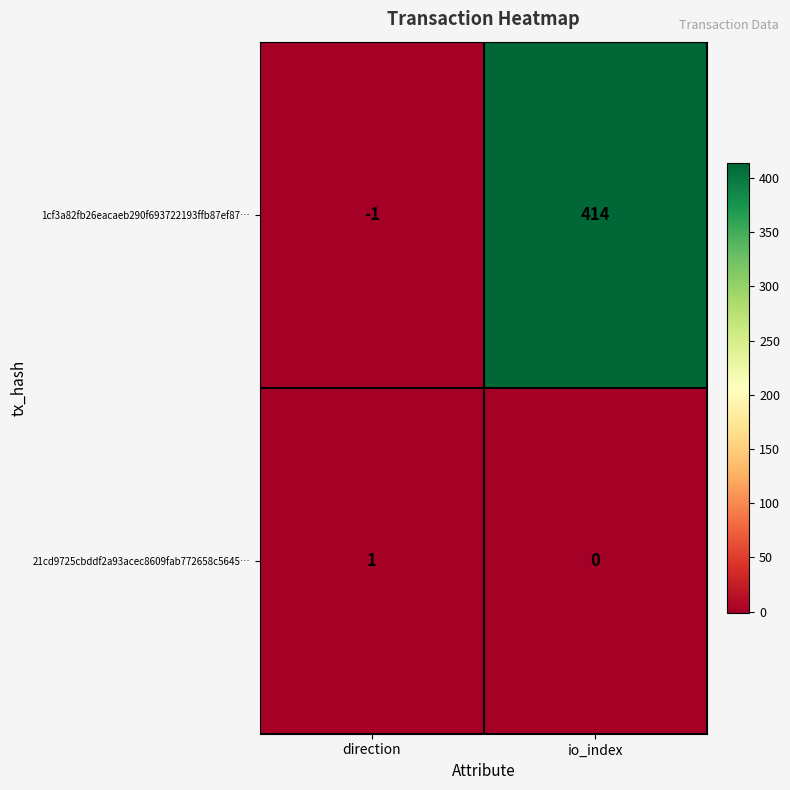

What is the difference between the maximum and minimum values in the 1cf3a82fb26eacaeb290f693722193ffb87ef87… series?

415